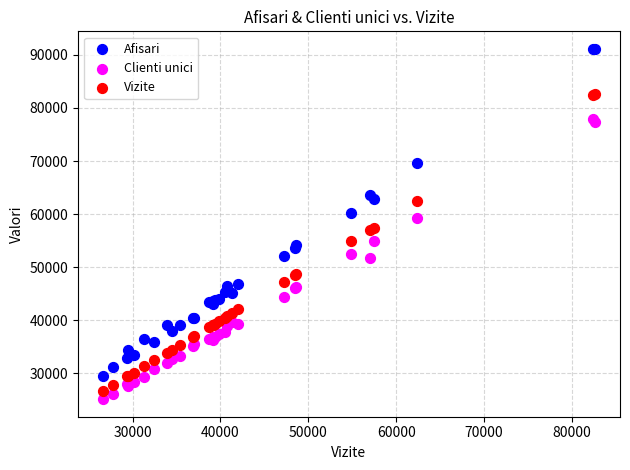

What is the X range (max minus min) for the scatter plot?

56059